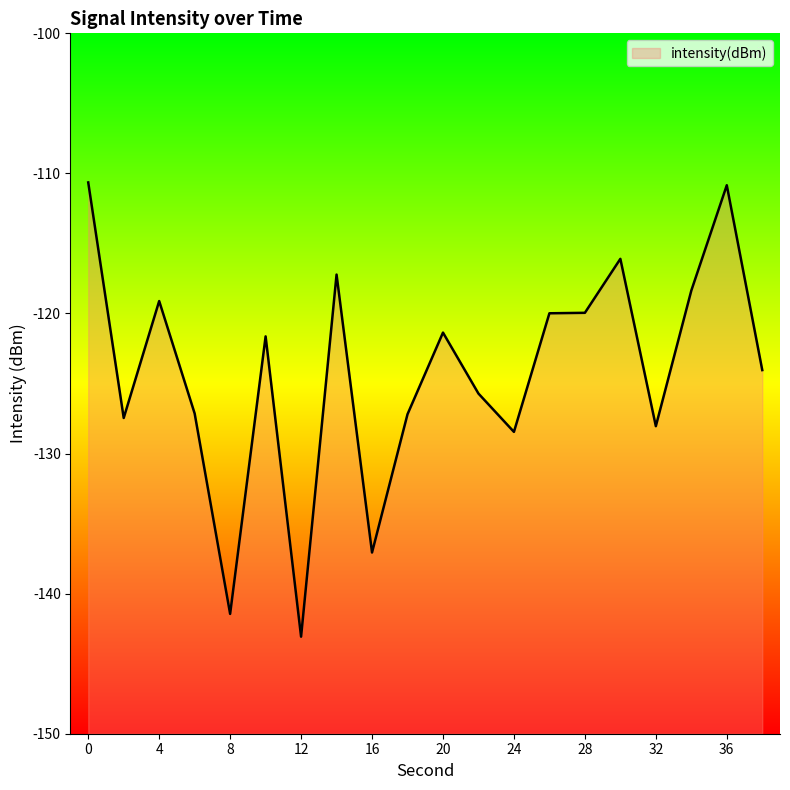

What is the change in value from 8 to 30?

+25.3